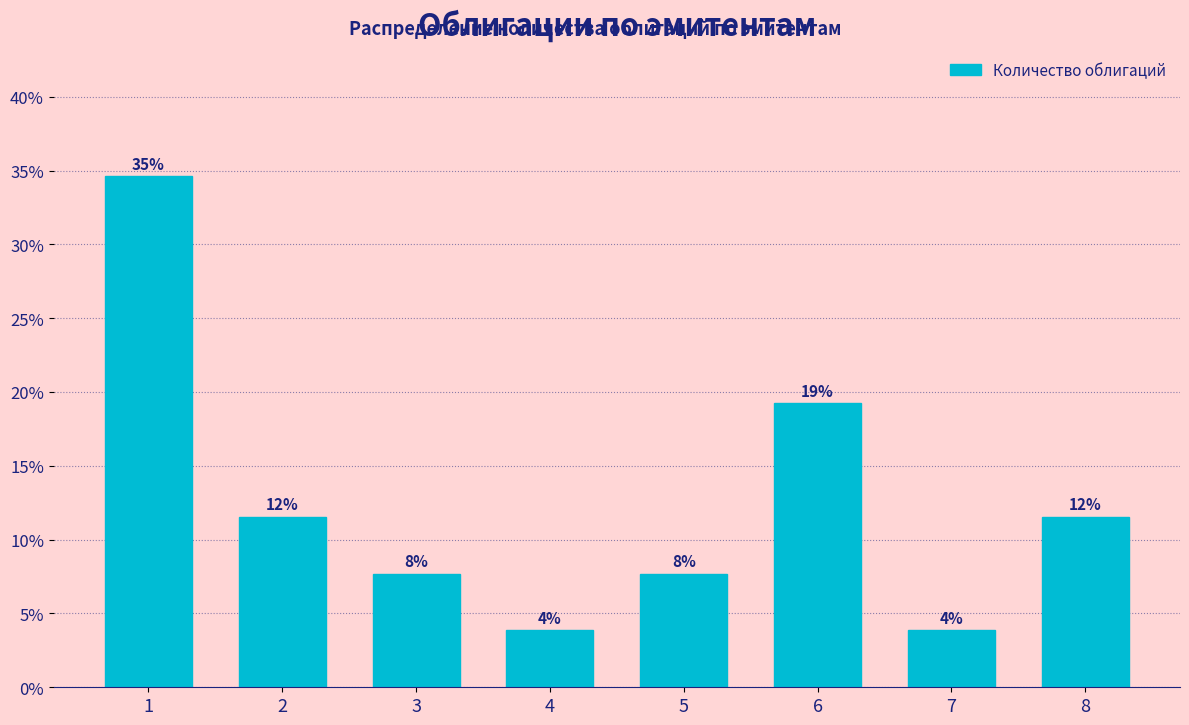

How many bars are there in total?

8